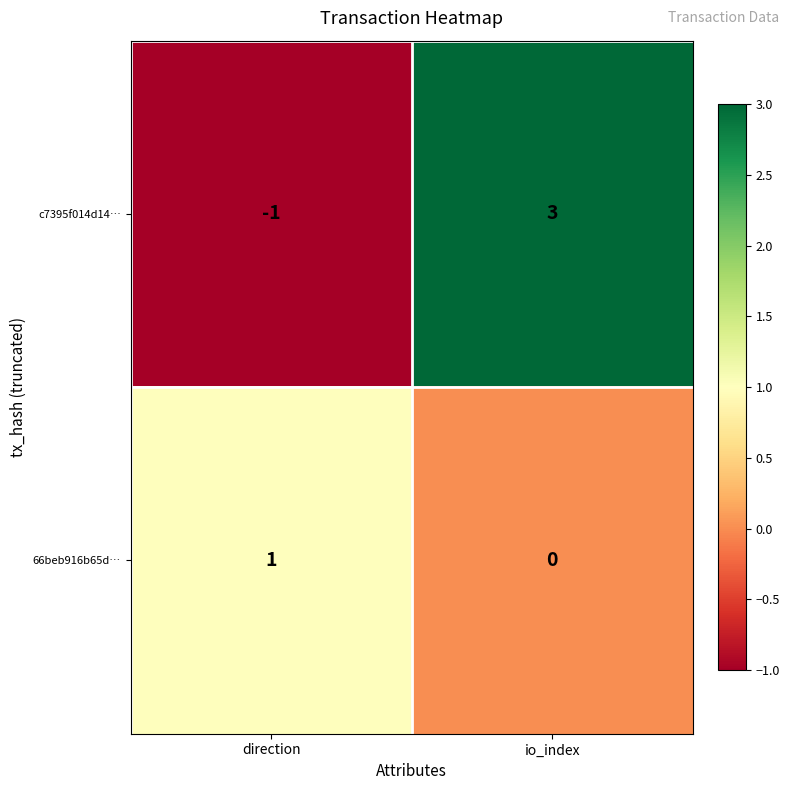

The value of c7395f014d14… at direction is -1. True or false?

True